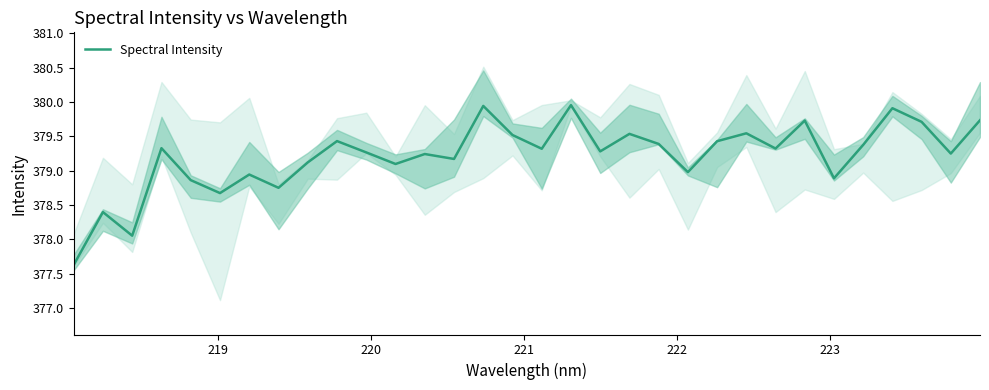

What is the minimum value shown in the chart?

377.6